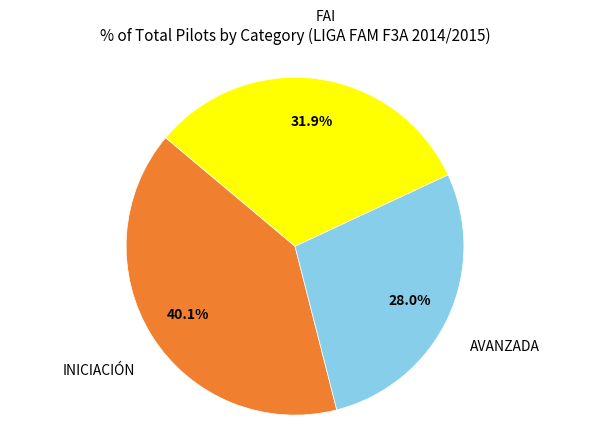

Does any single category account for the majority?

No